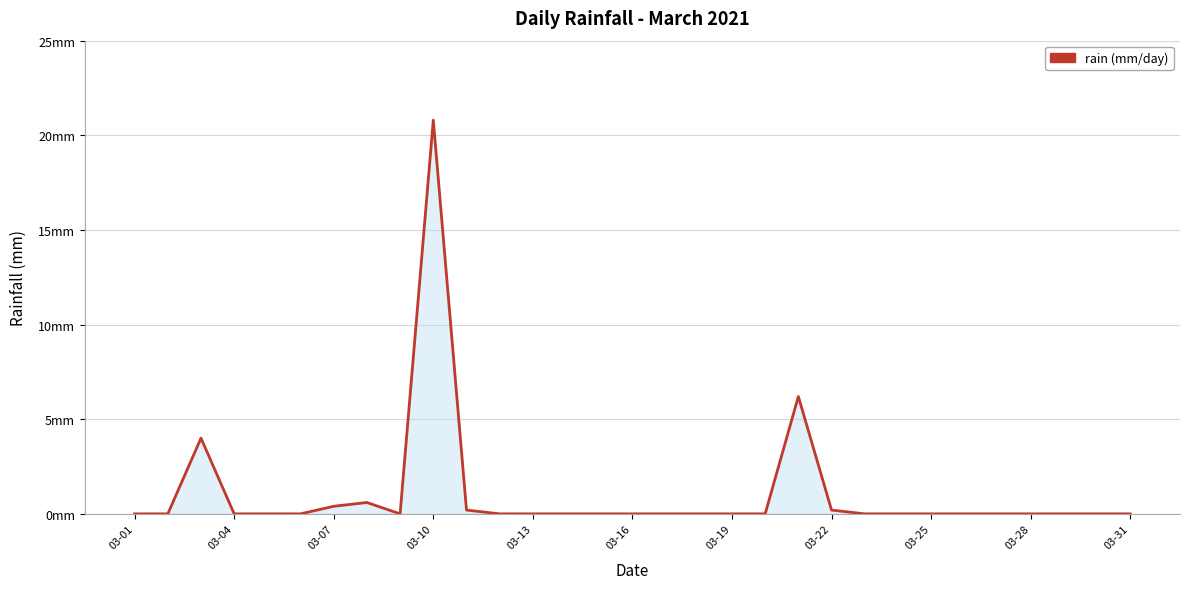

Does the chart have visible grid lines?

Yes